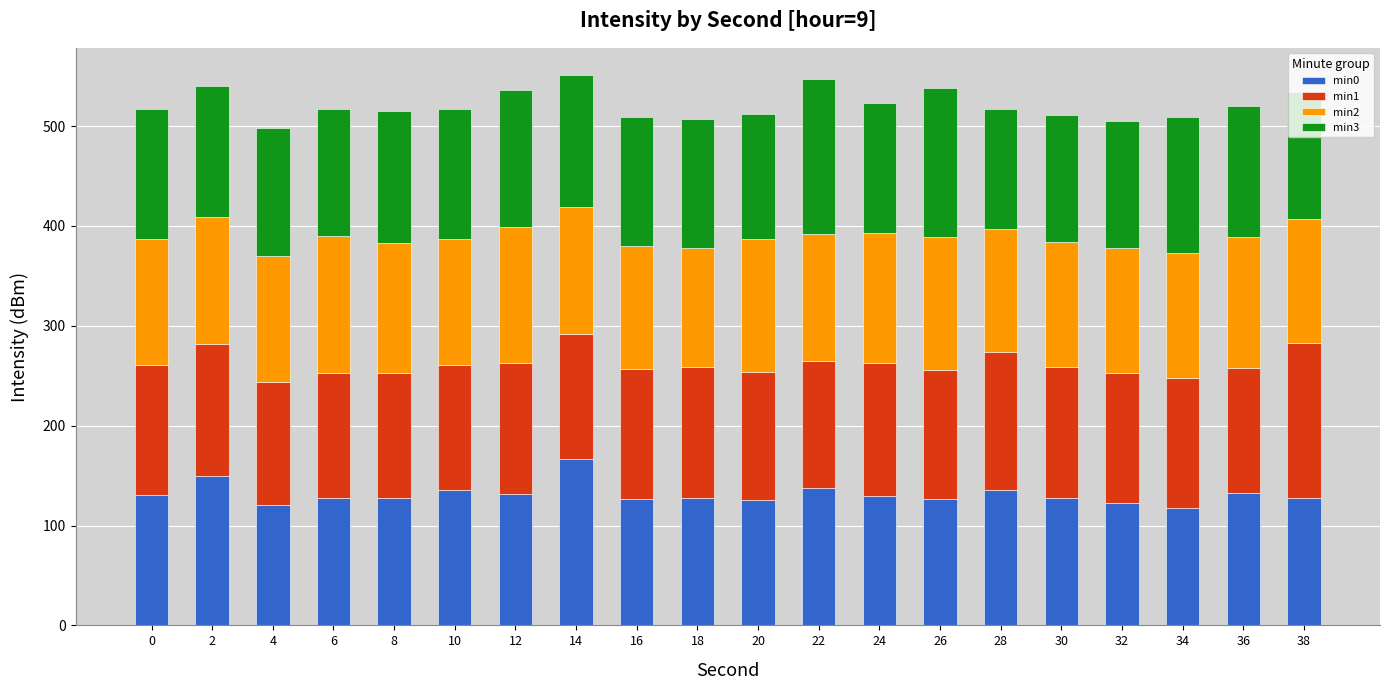

The value of min0 at 24 is 130.1. True or false?

True